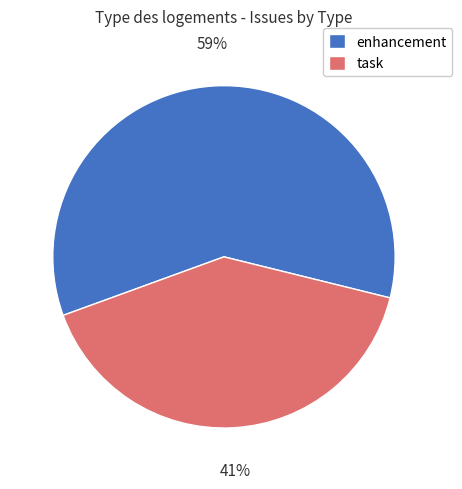

Is it true that enhancement is 65% of the pie?

False